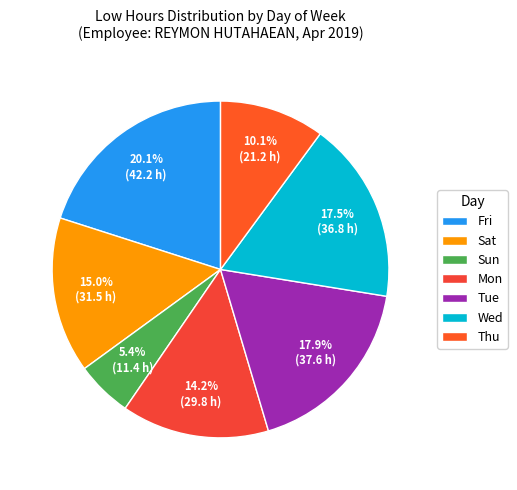

How many slices are in this pie chart?

7